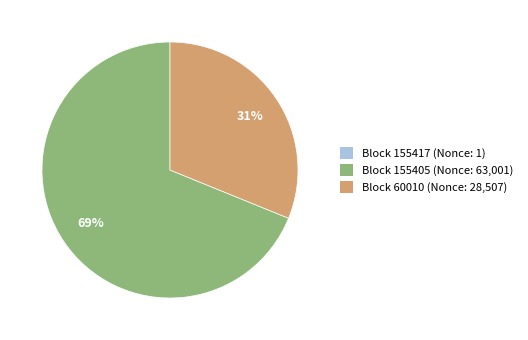

To the nearest percent, what is the average slice percentage?

33%